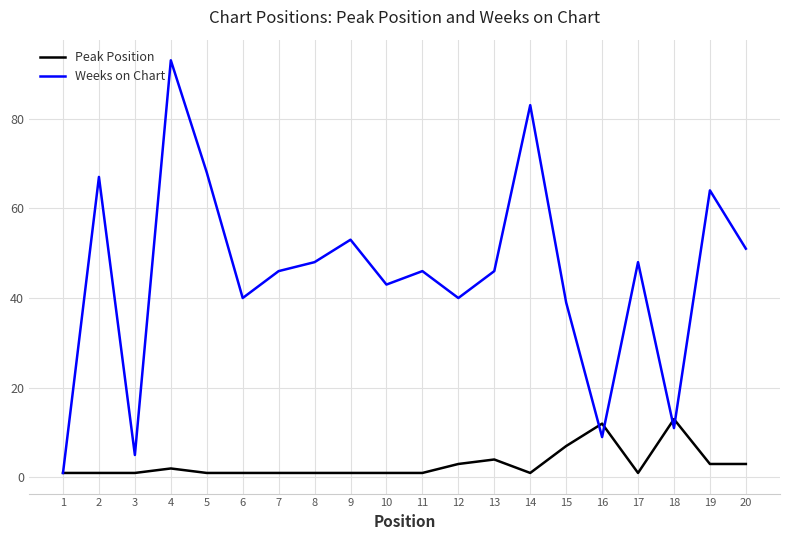

Where is the first local maximum for Weeks on Chart?

2